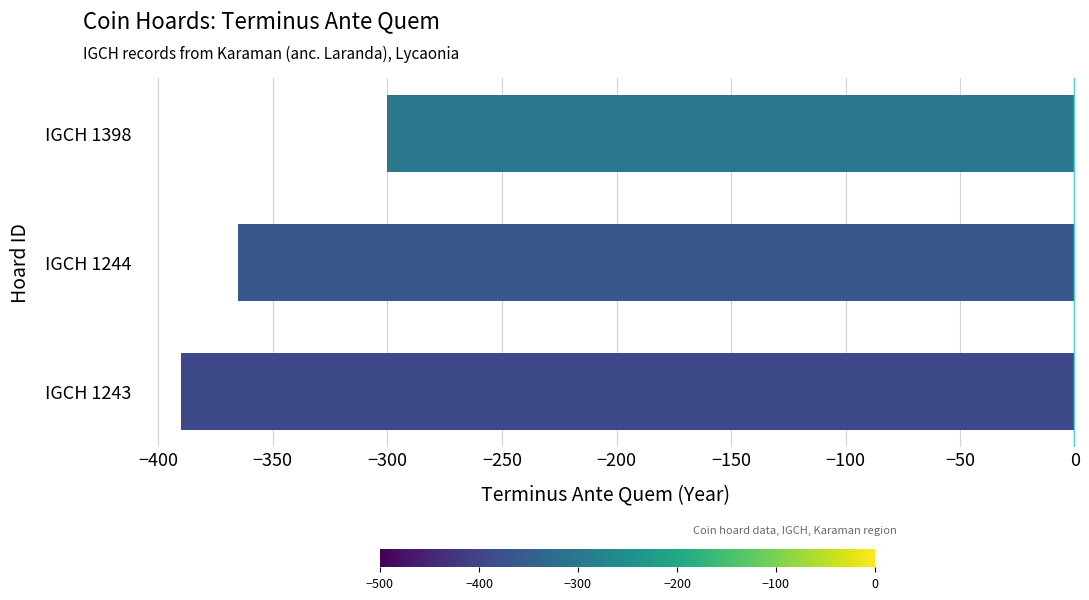

Are the bars grouped side by side (vs. stacked)?

No